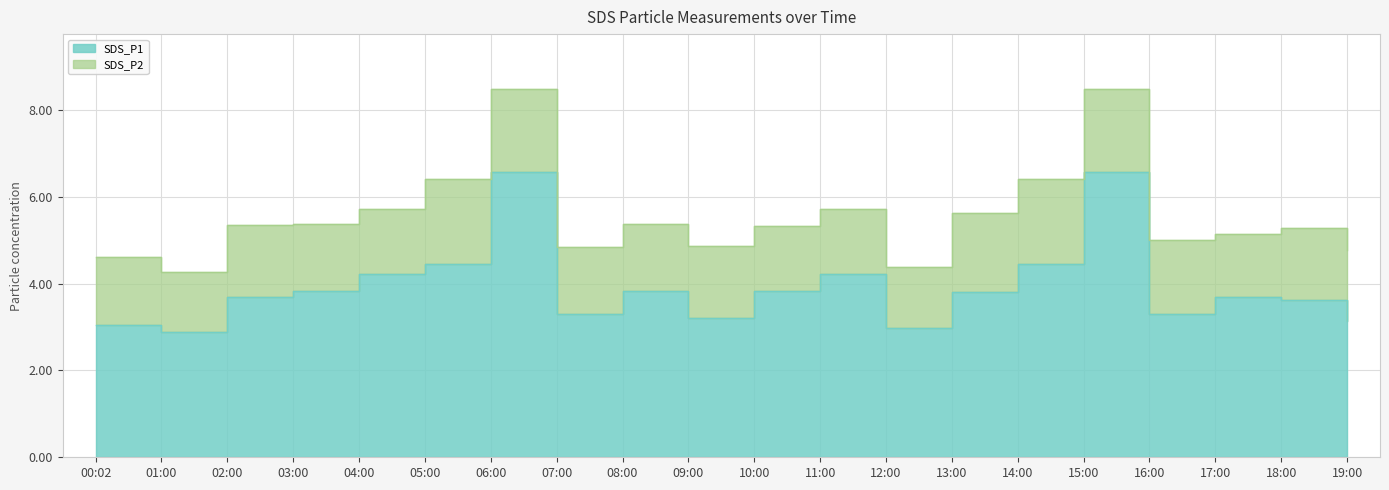

Read the value at 17:00.

3.7